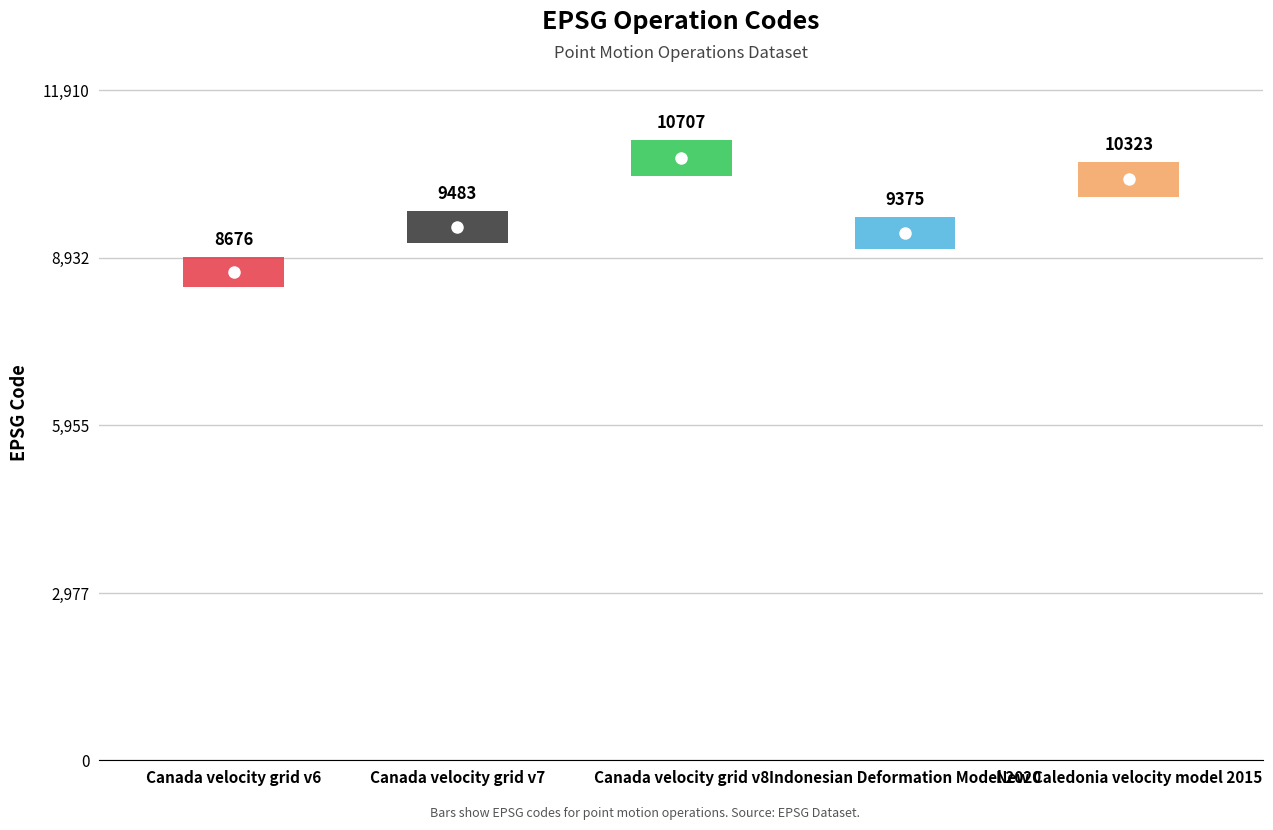

List the labels in order of value, largest first.

Canada velocity grid v8, New Caledonia velocity model 2015, Canada velocity grid v7, Indonesian Deformation Model 2020, Canada velocity grid v6